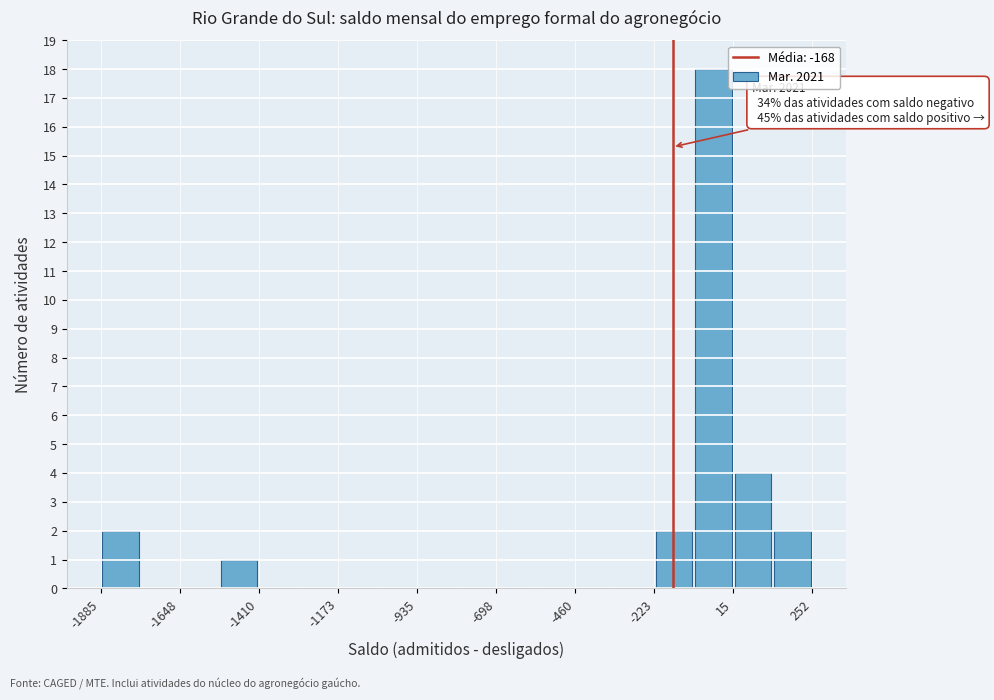

Around what value on the x-axis is the tallest bar? Give the approximate position of its centre, as read against the axis.

-50